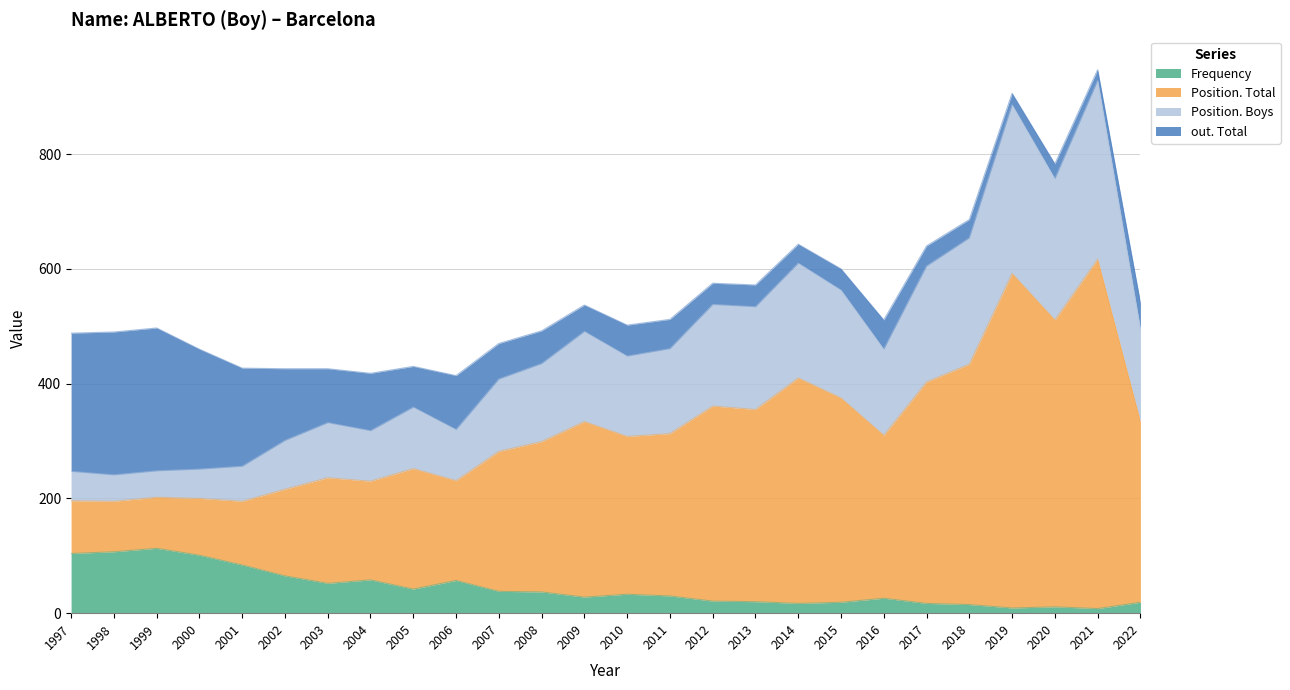

What is the total value across all series at 2013?

572